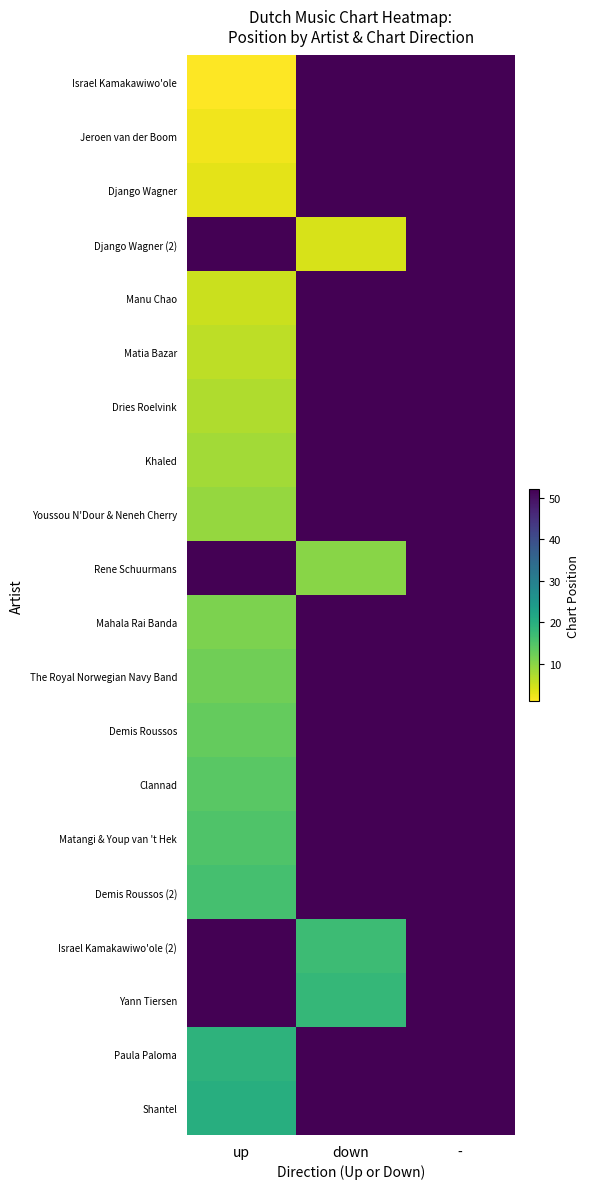

Which has a higher value, - or down?

-